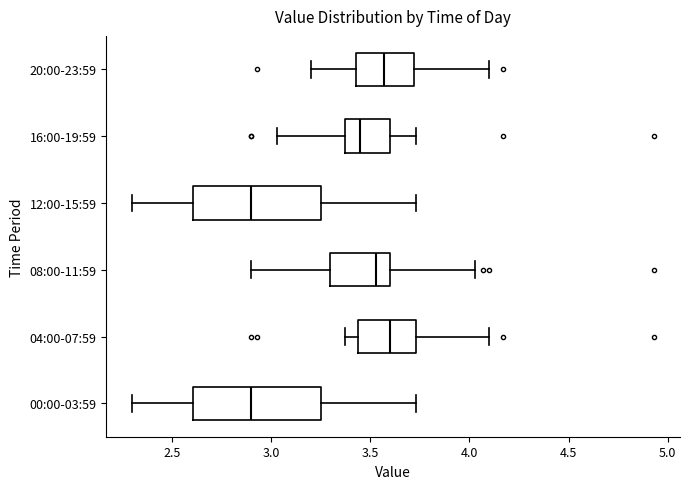

Reading bottom to top, transcribe this box plot: for each box, give where its median line is, the range the box spans, and where its two whiskers end, as read against the x-axis. The values are not printed on the chart, so give them approximately, as read against the axis.

00:00-03:59: median 2.90, box 2.60 to 3.25, whiskers 2.30 to 3.75
04:00-07:59: median 3.60, box 3.45 to 3.75, whiskers 3.35 to 4.10
08:00-11:59: median 3.55, box 3.30 to 3.60, whiskers 2.90 to 4.05
12:00-15:59: median 2.90, box 2.60 to 3.25, whiskers 2.30 to 3.75
16:00-19:59: median 3.45, box 3.35 to 3.60, whiskers 3.05 to 3.75
20:00-23:59: median 3.55, box 3.45 to 3.70, whiskers 3.20 to 4.10